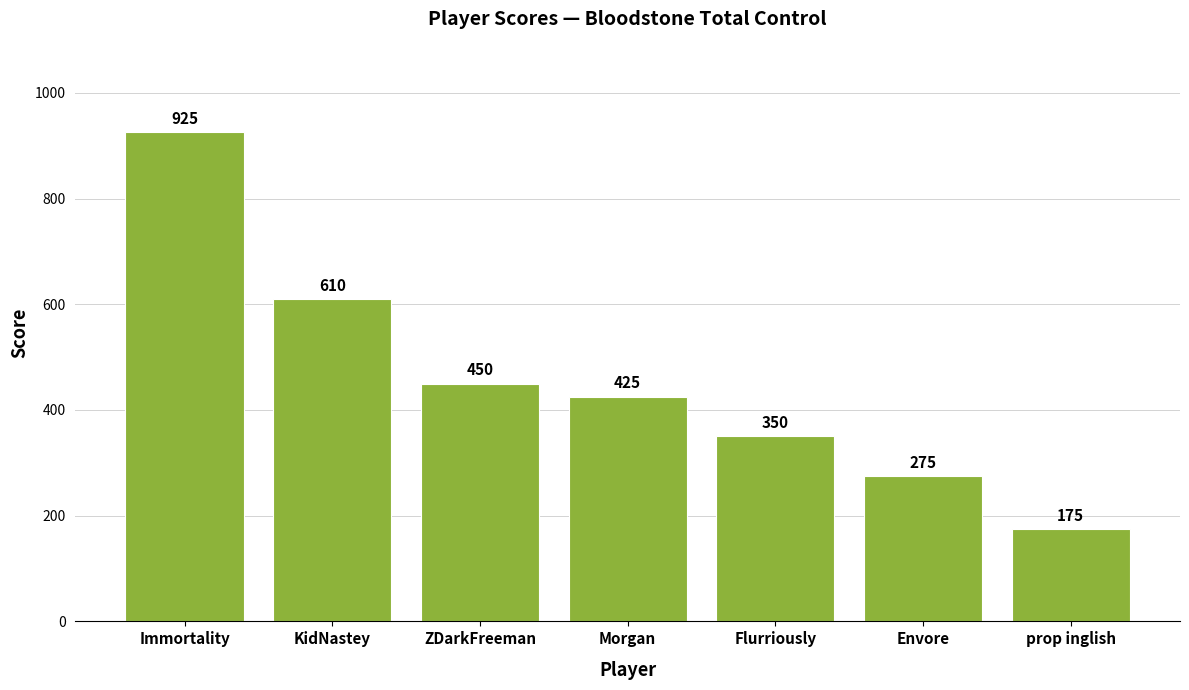

True or false: the data shows 62 at prop inglish.

False